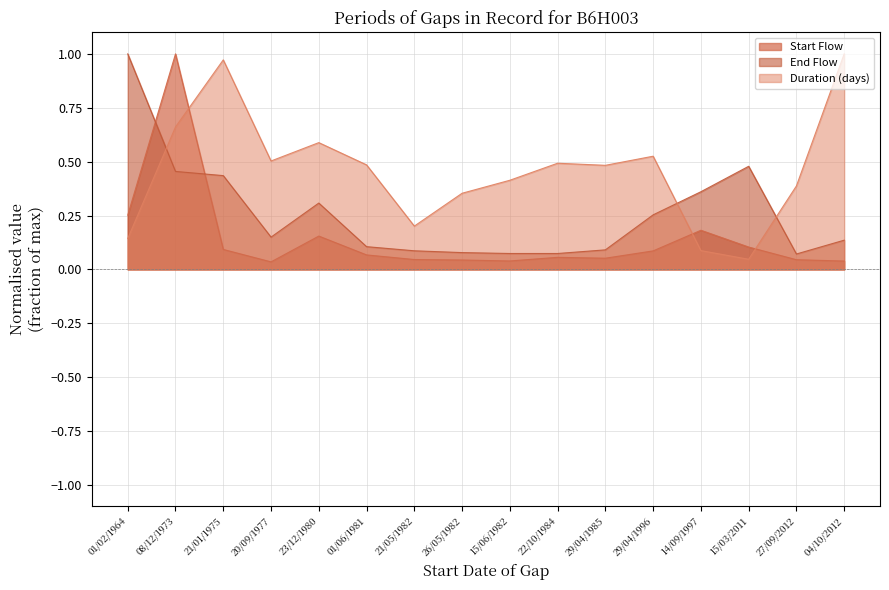

Where is Start Flow nearest to the value 0?

20/09/1977